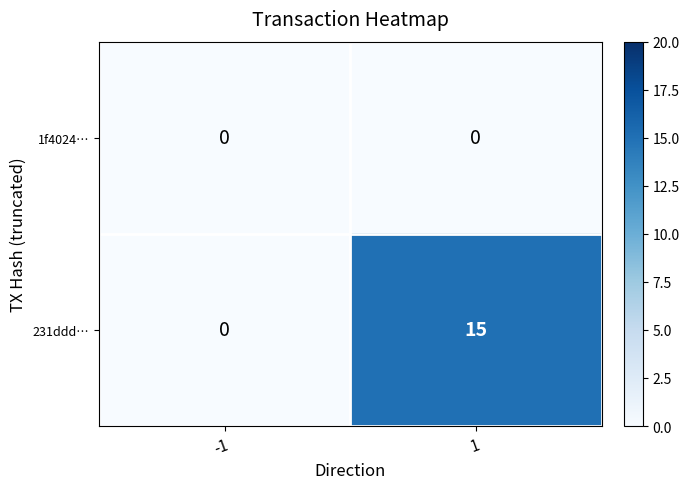

Which category has the highest value across all series?

1